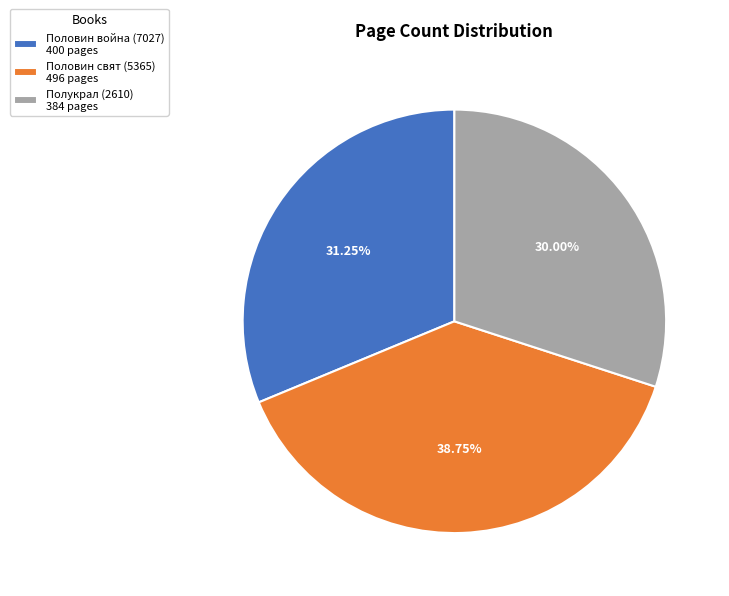

Does Половин война (7027) account for over 50% of the chart?

No